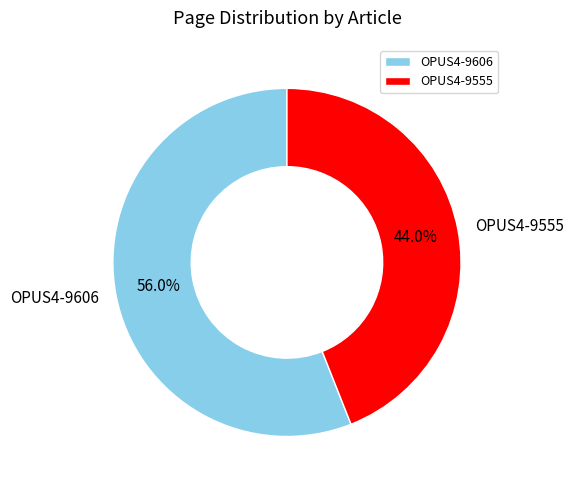

Which slice represents more than half of the pie?

OPUS4-9606